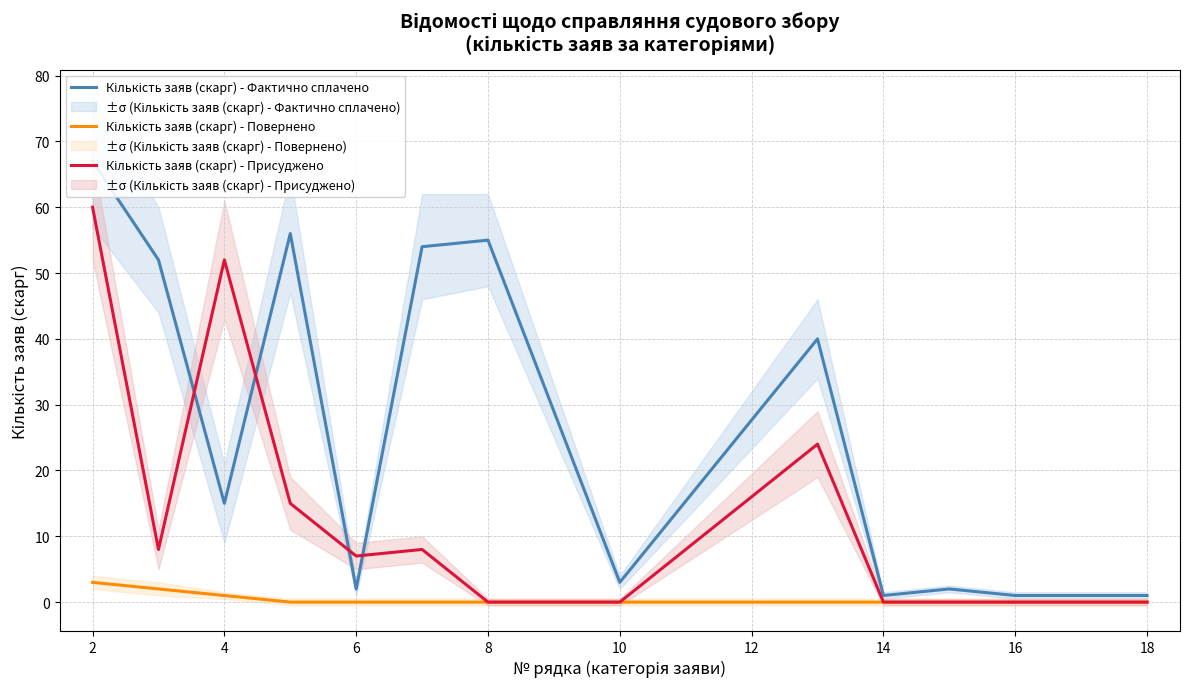

True or false: Кількість заяв (скарг) - Повернено has more than 2 points higher than both neighbors.

False